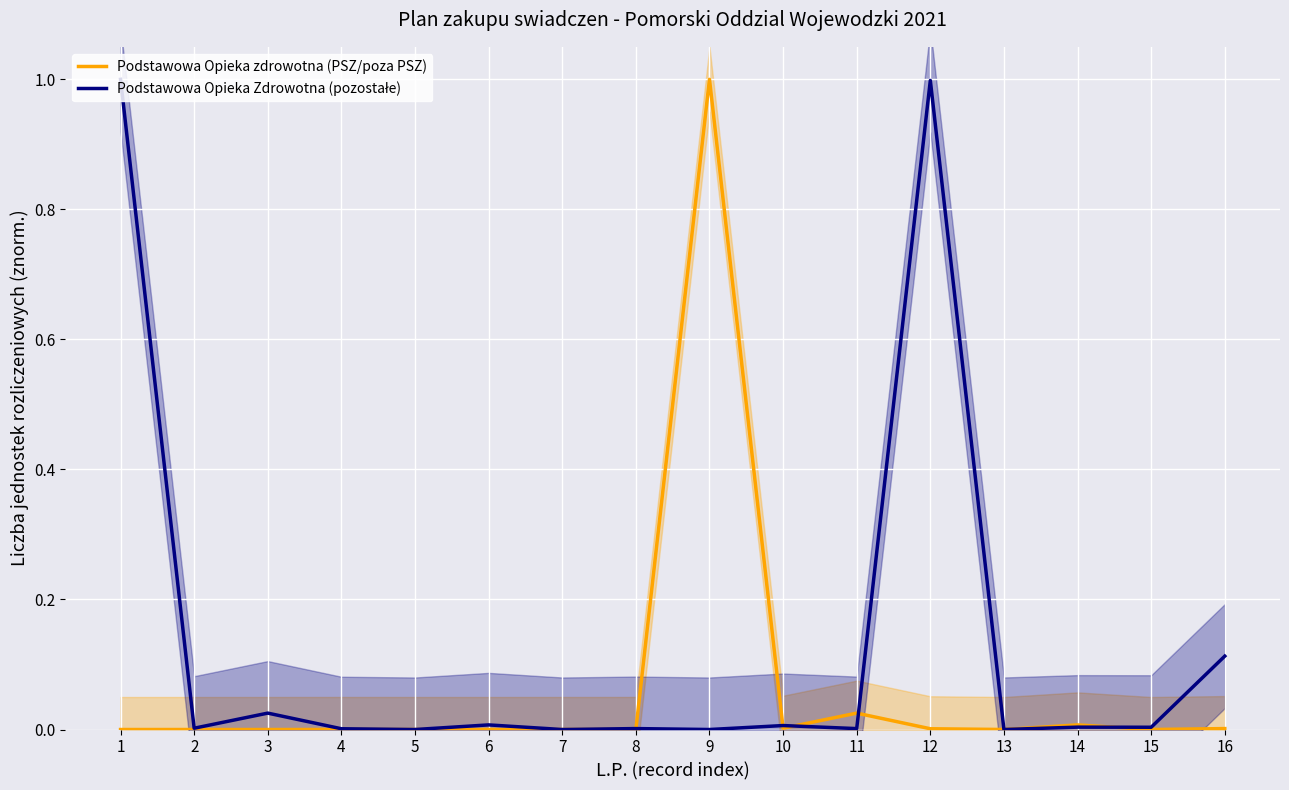

What is the average value of the Podstawowa Opieka zdrowotna (PSZ/poza PSZ) series?

0.1